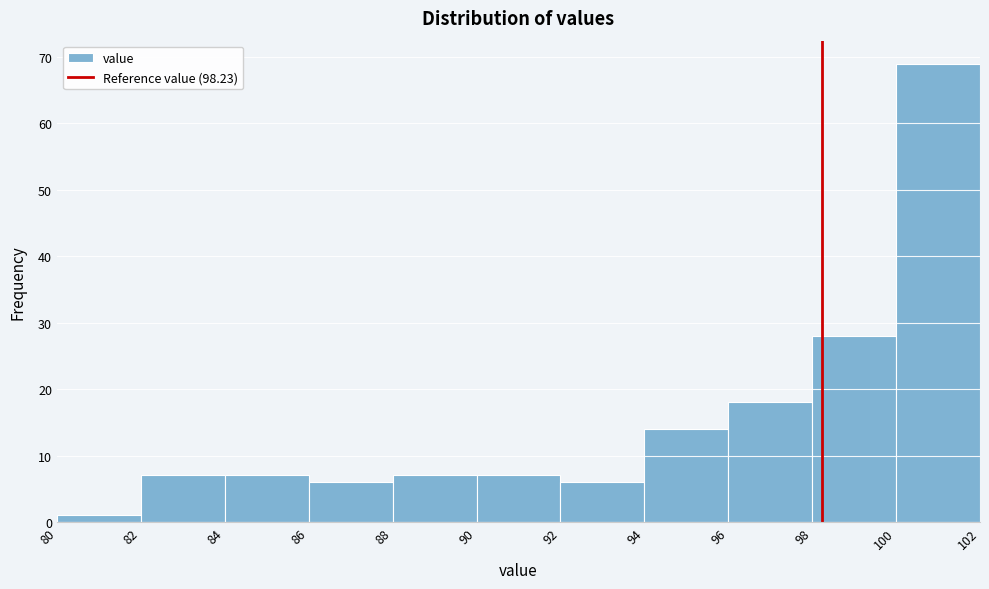

Over which range of the x-axis is the bar tallest?

100 to 102